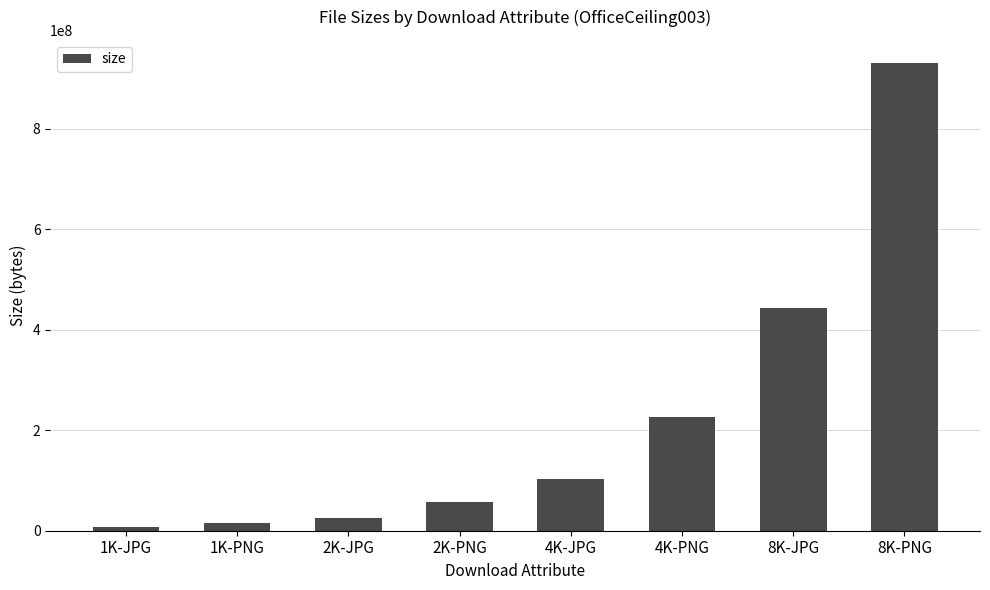

What position from the right is 8K-PNG?

1